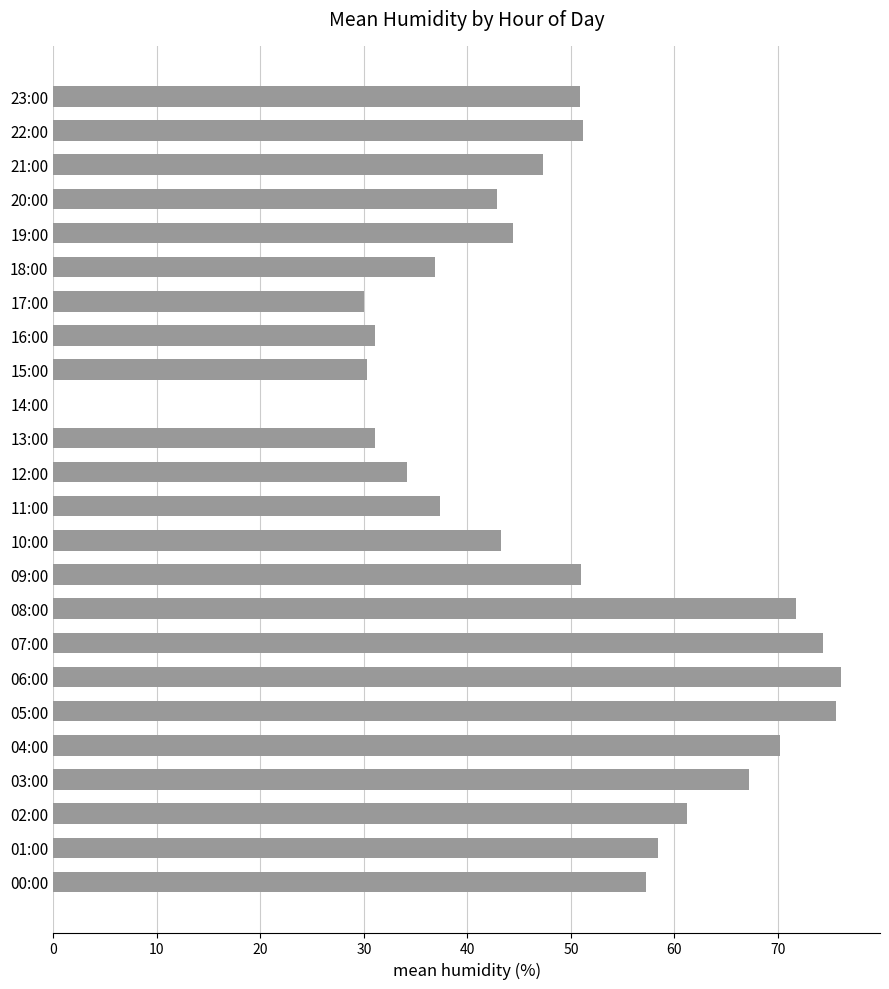

What is the ratio of the value at 03:00 to the value at 10:00?

1.6